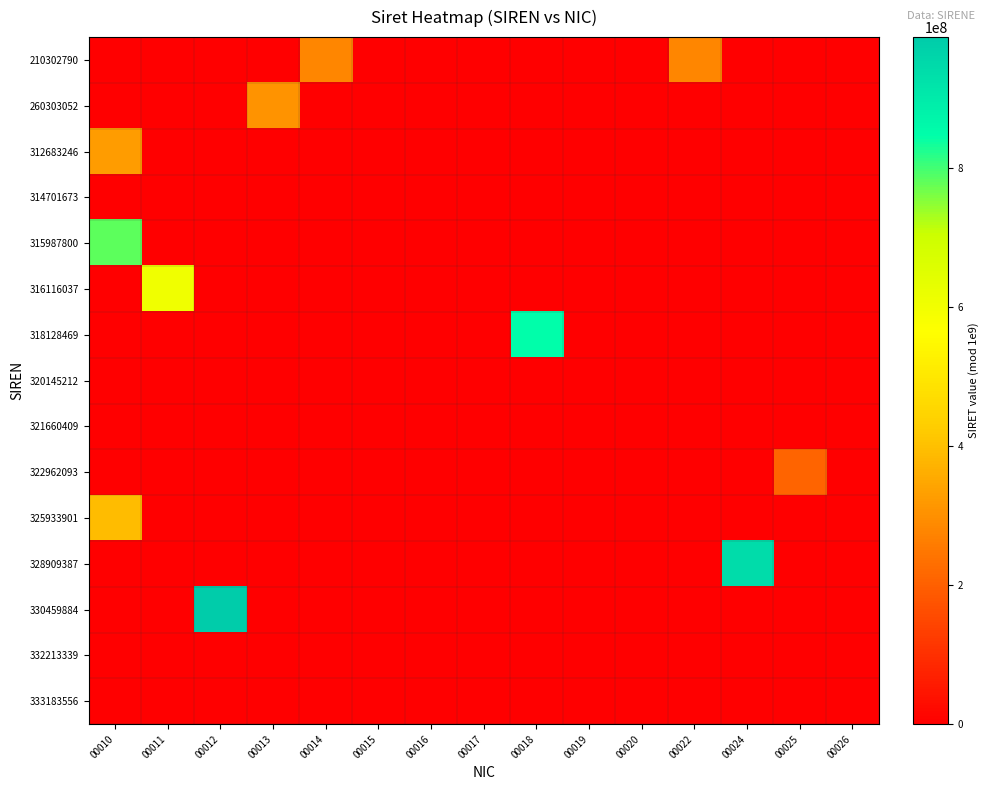

Which label corresponds to the largest value in the chart?

00012